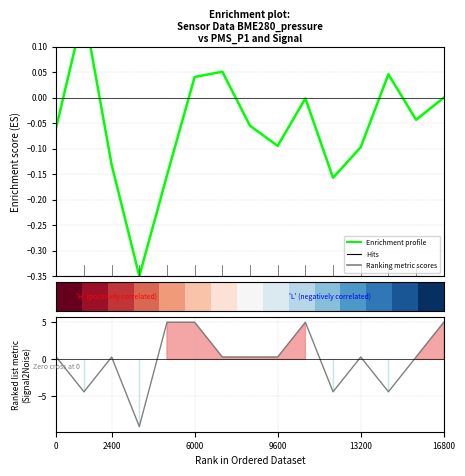

Which series has the largest range (max minus min)?

Ranking metric scores